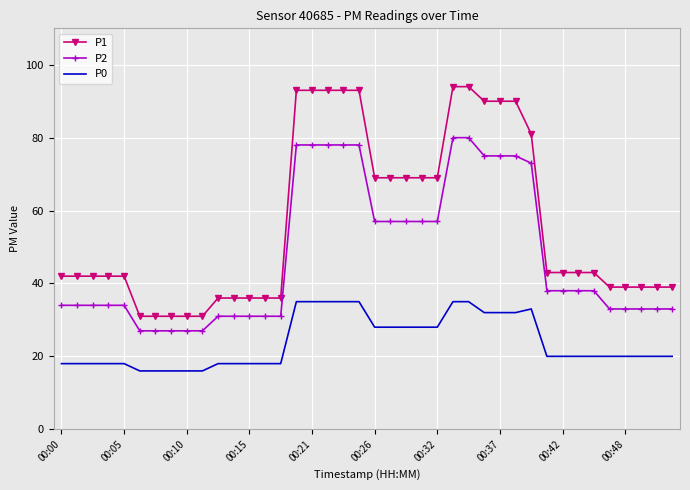

What are all the series names shown in the legend?

P1, P2, P0